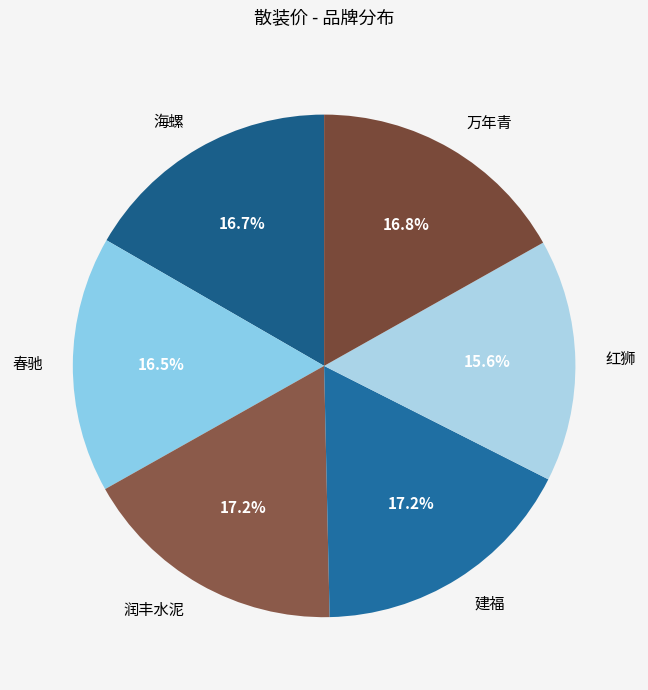

True or false: 红狮 accounts for 7% of the total.

False